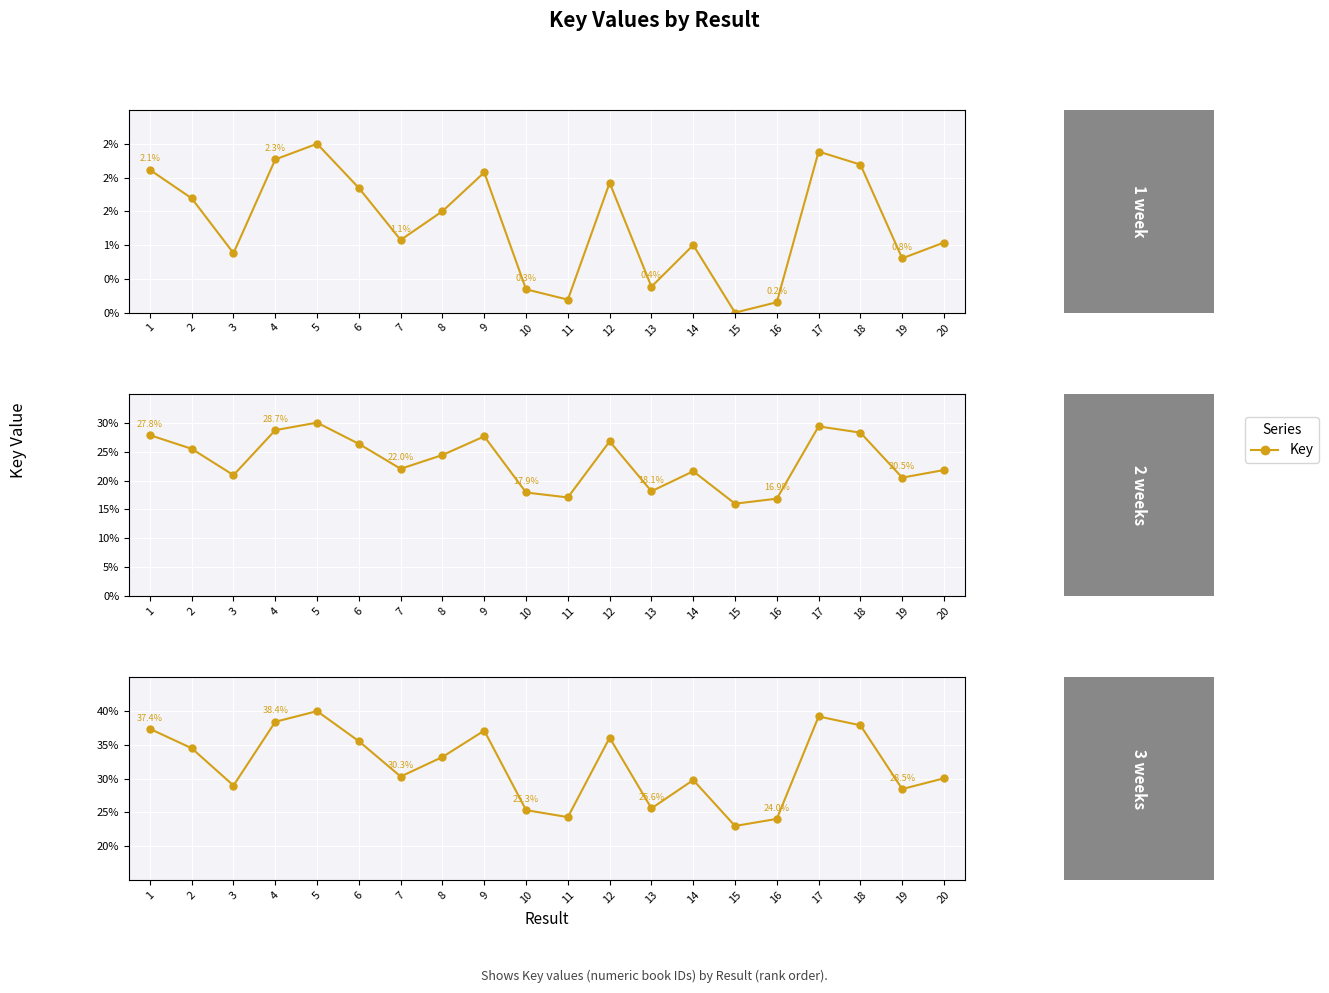

What is the difference between the values at 3 and 6?

6.6